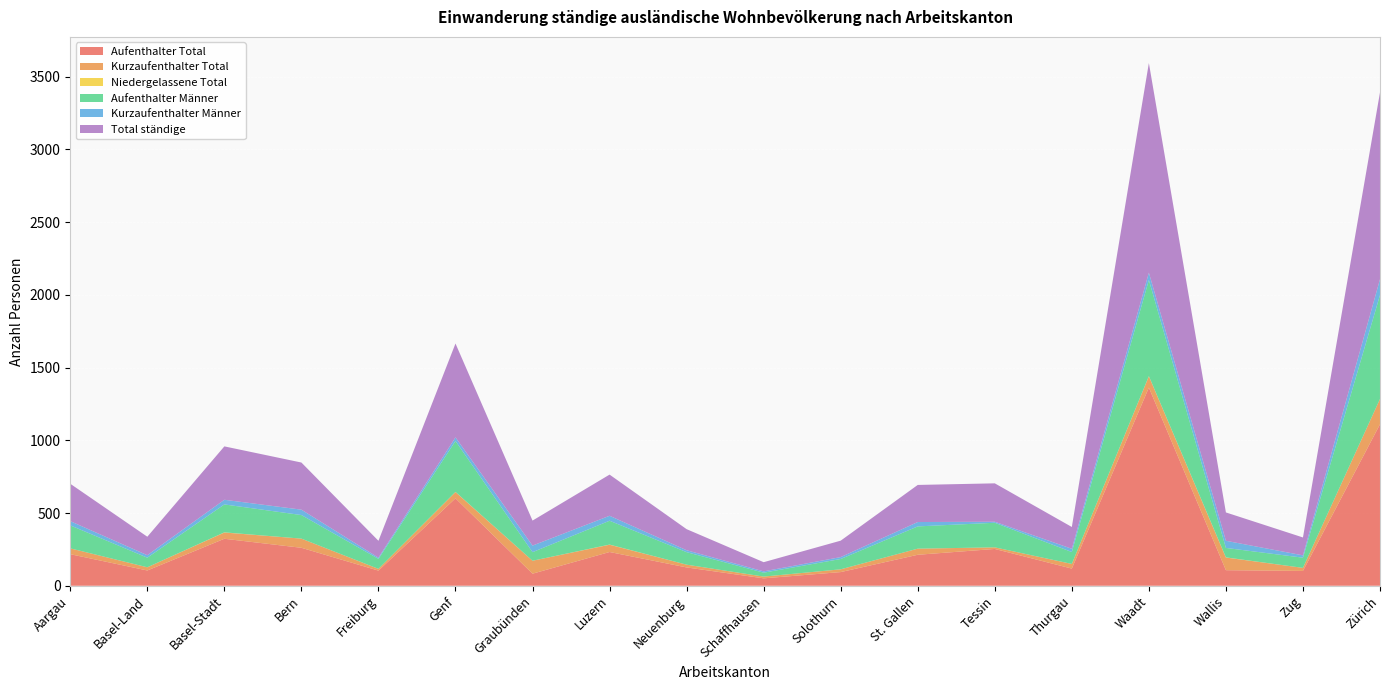

Reading left to right, extract all data points from this chart.

Aufenthalter Total: Aargau=217	Basel-Land=105	Basel-Stadt=323	Bern=261	Freiburg=104	Genf=601	Graubünden=83	Luzern=232	Neuenburg=126	Schaffhausen=51	Solothurn=94	St. Gallen=213	Tessin=253	Thurgau=118	Waadt=1362	Wallis=107	Zug=102	Zürich=1110
Kurzaufenthalter Total: Aargau=40	Basel-Land=22	Basel-Stadt=43	Bern=63	Freiburg=12	Genf=43	Graubünden=89	Luzern=50	Neuenburg=19	Schaffhausen=12	Solothurn=19	St. Gallen=42	Tessin=11	Thurgau=32	Waadt=78	Wallis=87	Zug=21	Zürich=174
Niedergelassene Total: Aargau=0	Basel-Land=0	Basel-Stadt=1	Bern=0	Freiburg=0	Genf=1	Graubünden=0	Luzern=1	Neuenburg=0	Schaffhausen=0	Solothurn=0	St. Gallen=0	Tessin=0	Thurgau=0	Waadt=1	Wallis=1	Zug=0	Zürich=0
Aufenthalter Männer: Aargau=158	Basel-Land=66	Basel-Stadt=192	Bern=162	Freiburg=69	Genf=350	Graubünden=59	Luzern=164	Neuenburg=86	Schaffhausen=27	Solothurn=71	St. Gallen=153	Tessin=169	Thurgau=82	Waadt=661	Wallis=65	Zug=70	Zürich=714
Kurzaufenthalter Männer: Aargau=29	Basel-Land=17	Basel-Stadt=32	Bern=37	Freiburg=8	Genf=25	Graubünden=45	Luzern=34	Neuenburg=13	Schaffhausen=9	Solothurn=13	St. Gallen=30	Tessin=7	Thurgau=22	Waadt=50	Wallis=49	Zug=16	Zürich=109
Total ständige: Aargau=257	Basel-Land=127	Basel-Stadt=367	Bern=324	Freiburg=116	Genf=645	Graubünden=172	Luzern=283	Neuenburg=145	Schaffhausen=63	Solothurn=113	St. Gallen=255	Tessin=264	Thurgau=150	Waadt=1441	Wallis=195	Zug=123	Zürich=1284